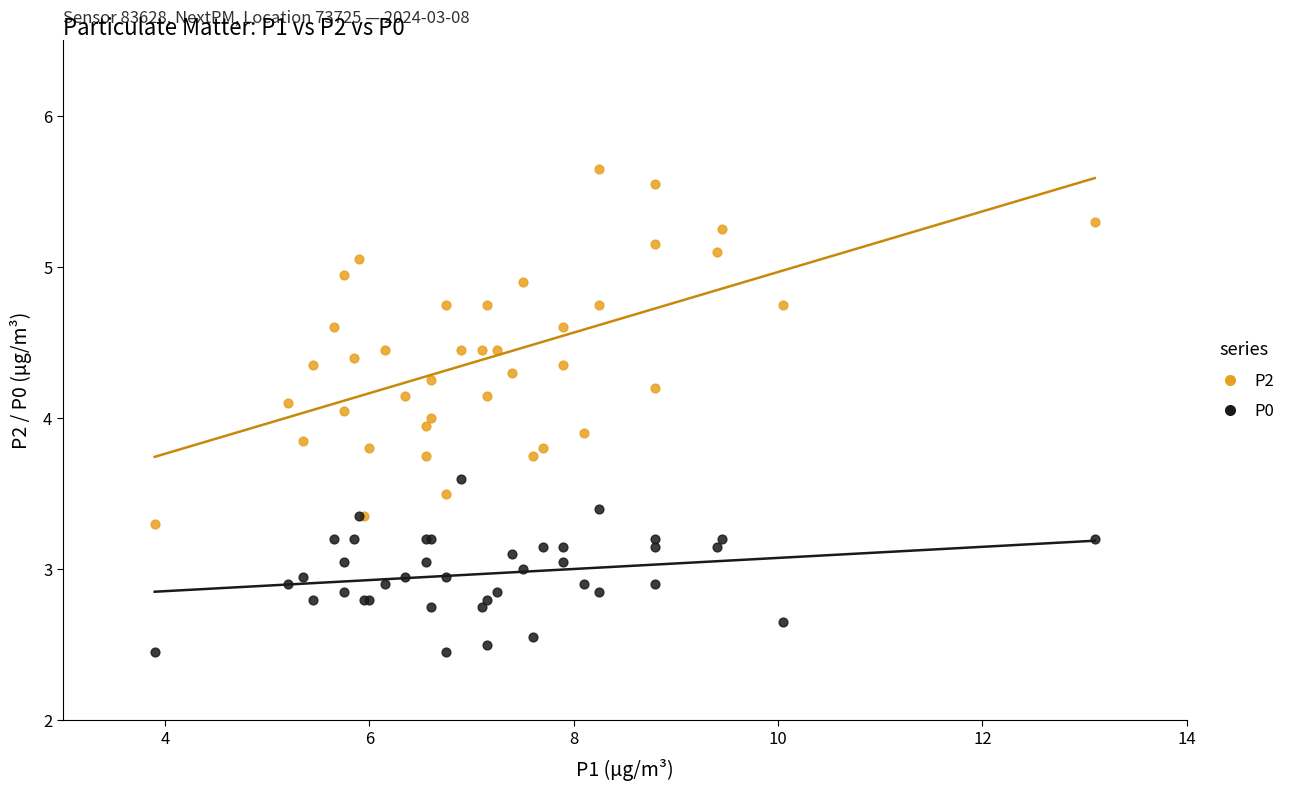

Which series reaches the maximum Y coordinate?

P2